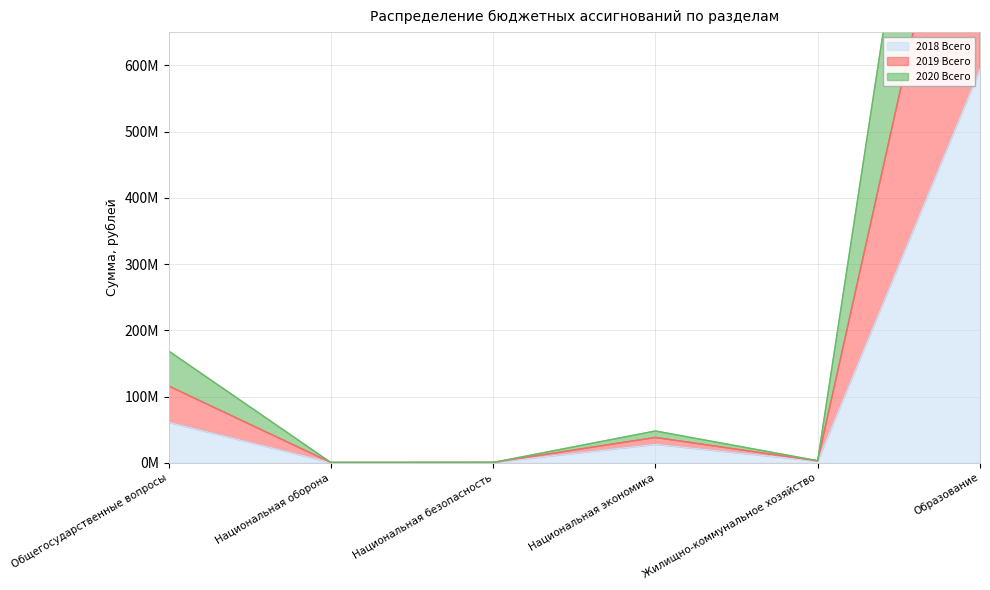

True or false: 2018 Всего and 2020 Всего intersect in this chart.

False